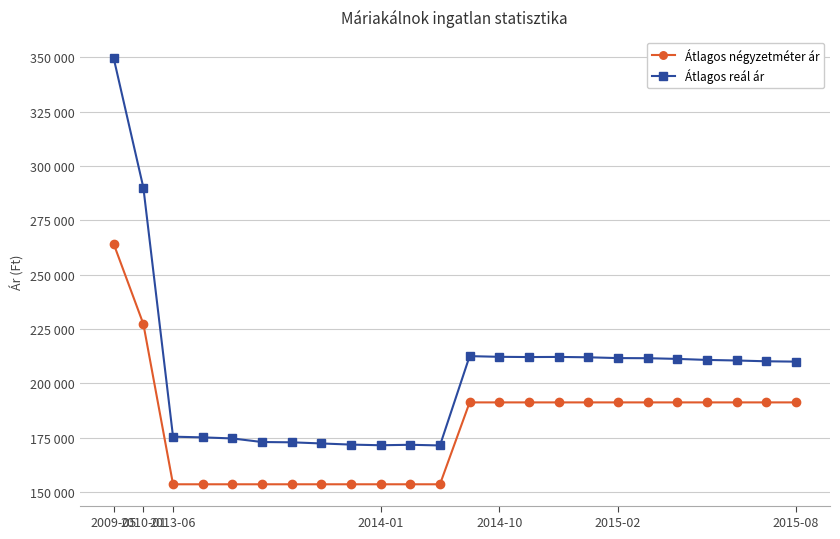

Which series has the widest spread of values?

Átlagos reál ár